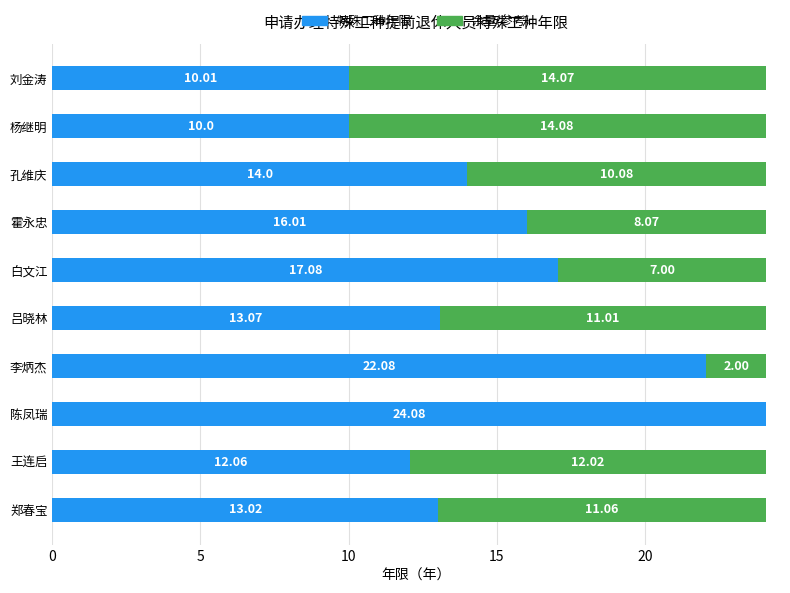

At which label is 特殊工种年限 closest to 17?

白文江